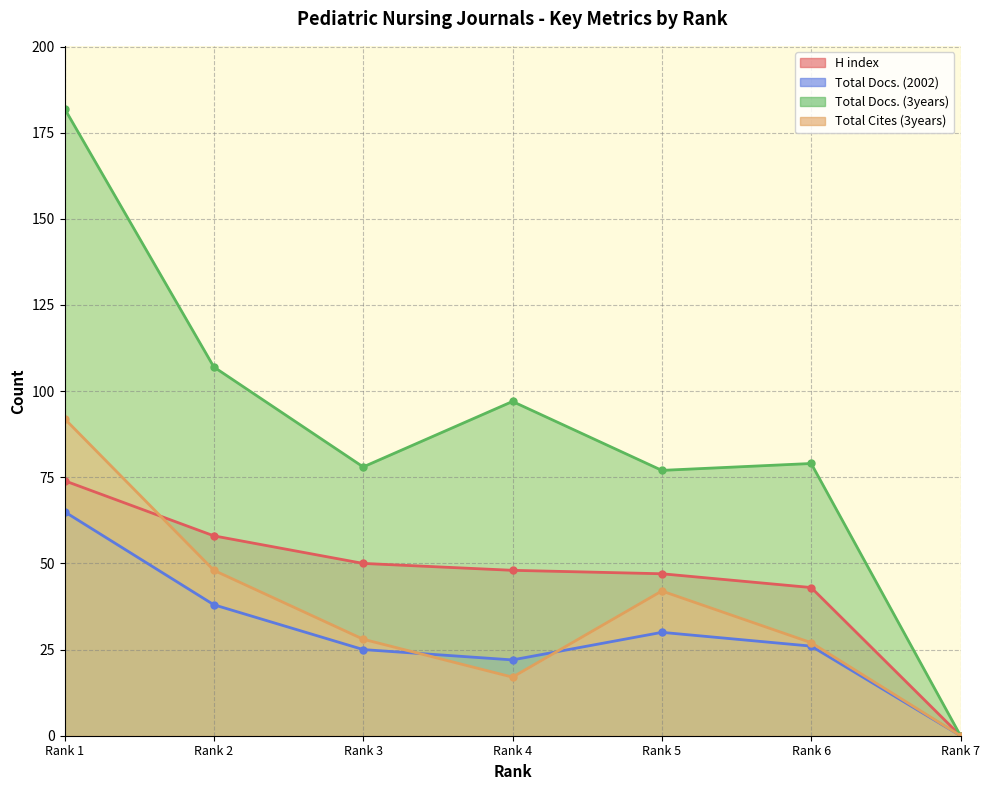

True or false: Total Docs. (3years) has more than 0 interior local peaks.

True